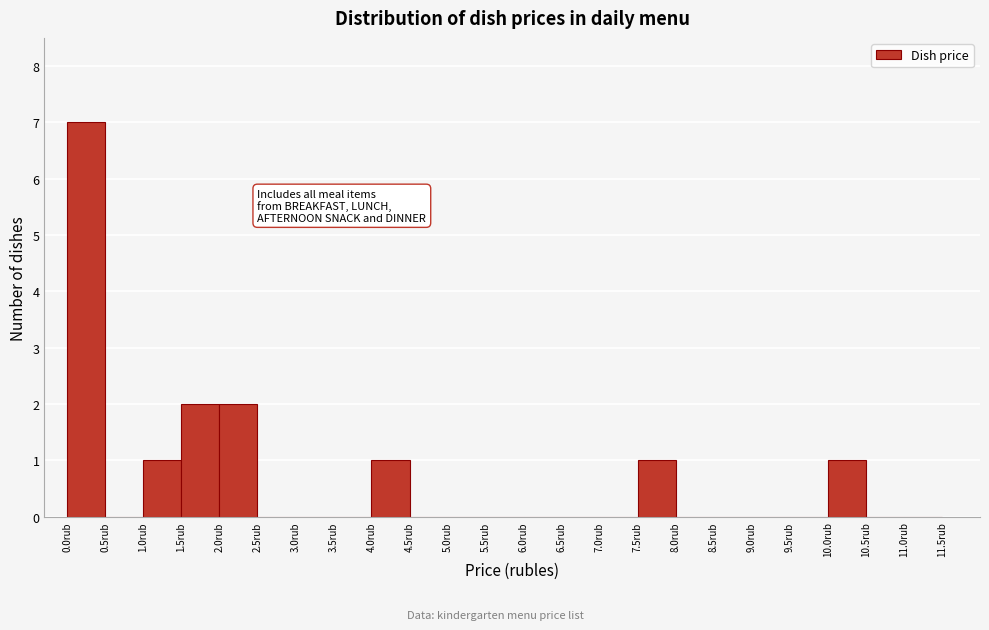

Which range on the x-axis has the tallest bar?

0.0 to 0.5